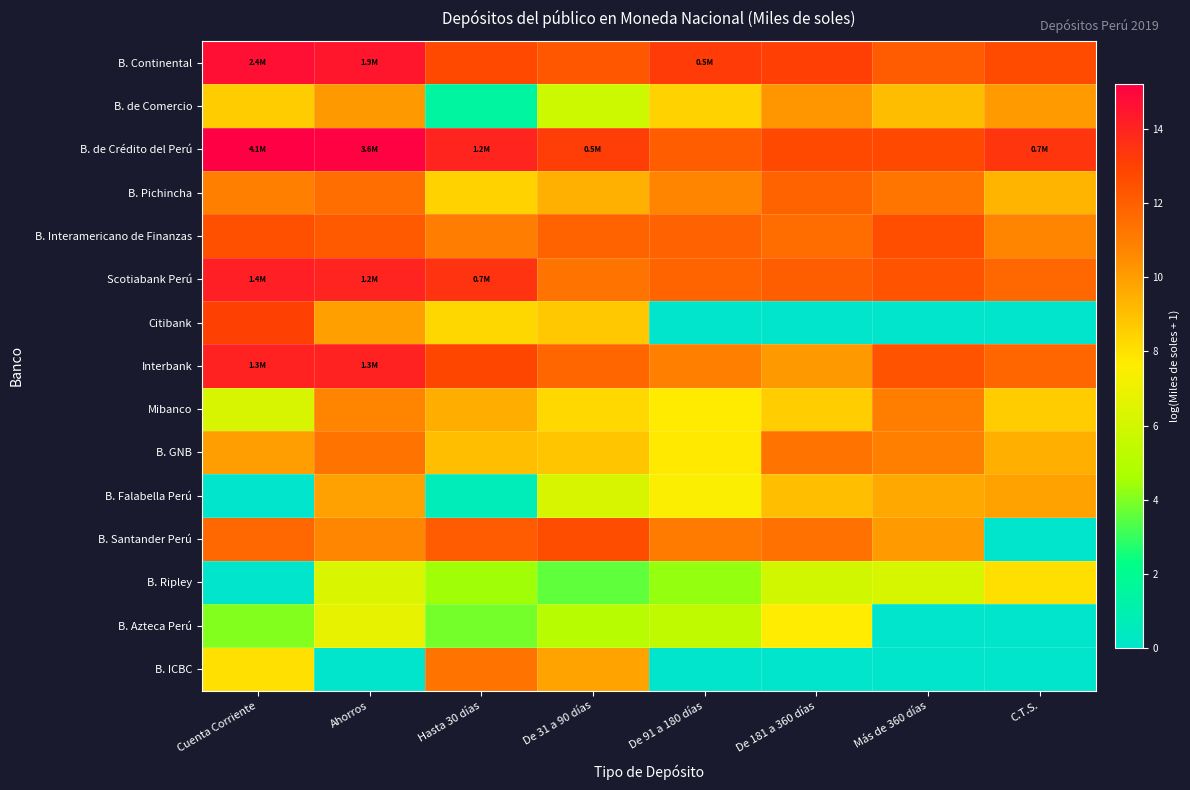

Between De 91 a 180 días and De 181 a 360 días, which series saw the biggest shift?

B. GNB